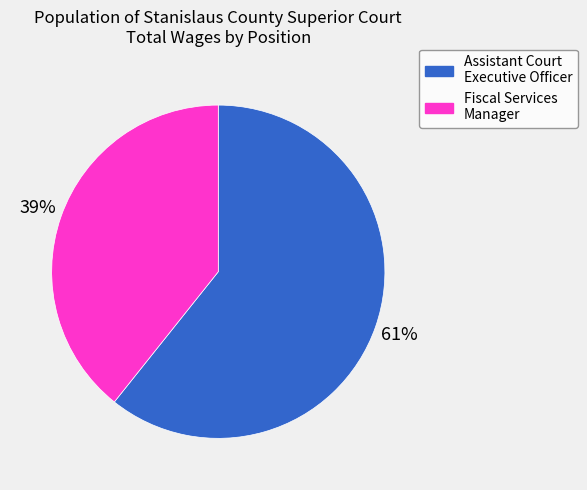

To the nearest percent, what is the average slice percentage?

50%